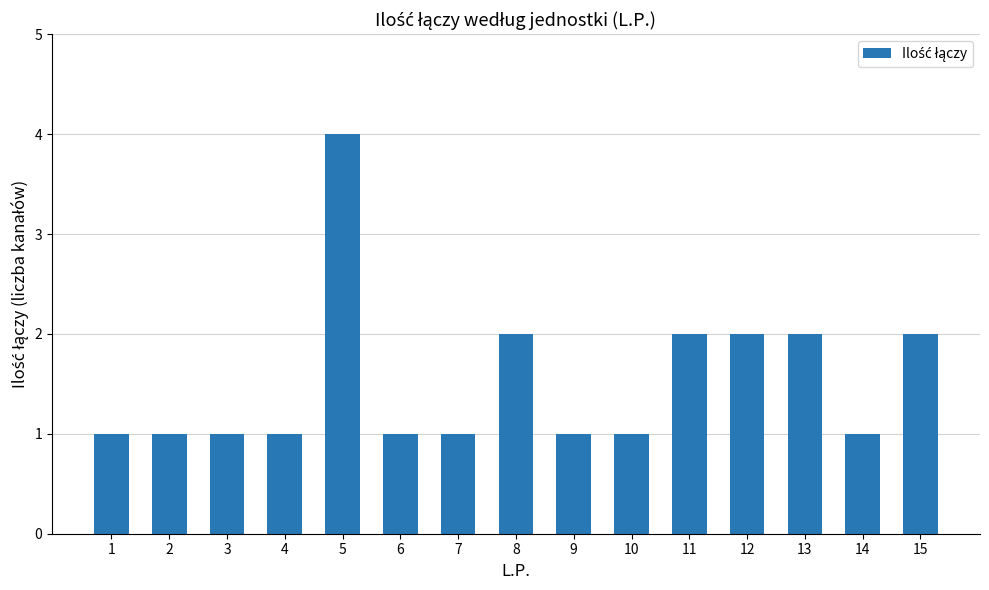

Does the chart contain stacked bars?

No